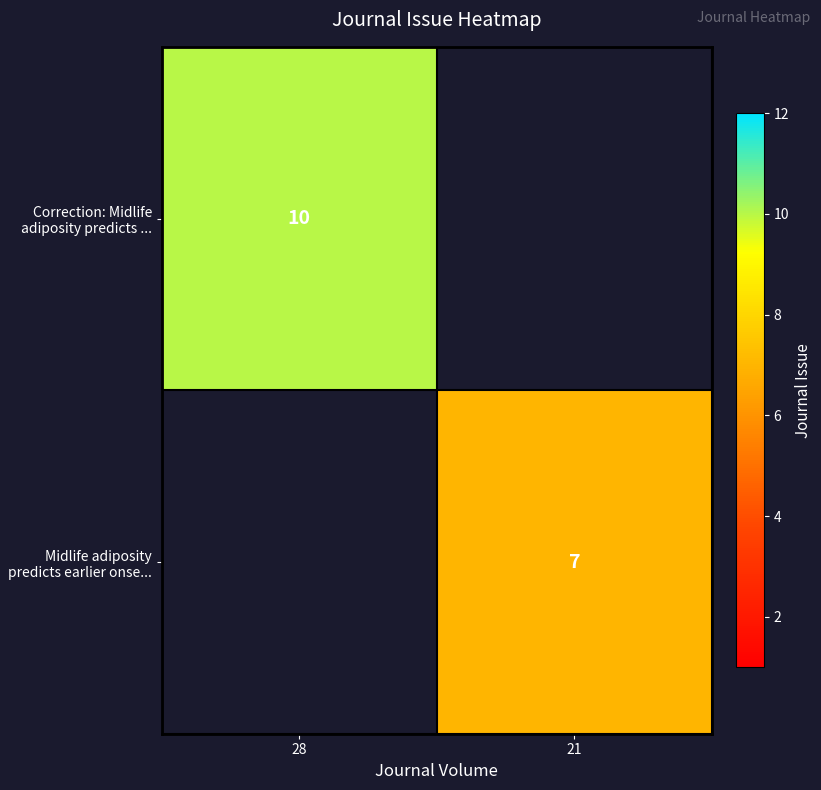

Is it true that Midlife adiposity predicts earlier onse... equals 7 at 21?

True